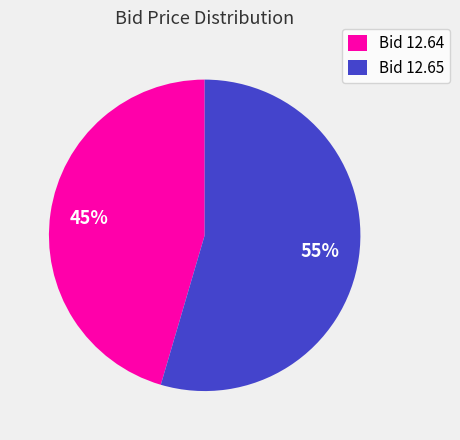

Rank the categories by value from highest to lowest.

Bid 12.65, Bid 12.64